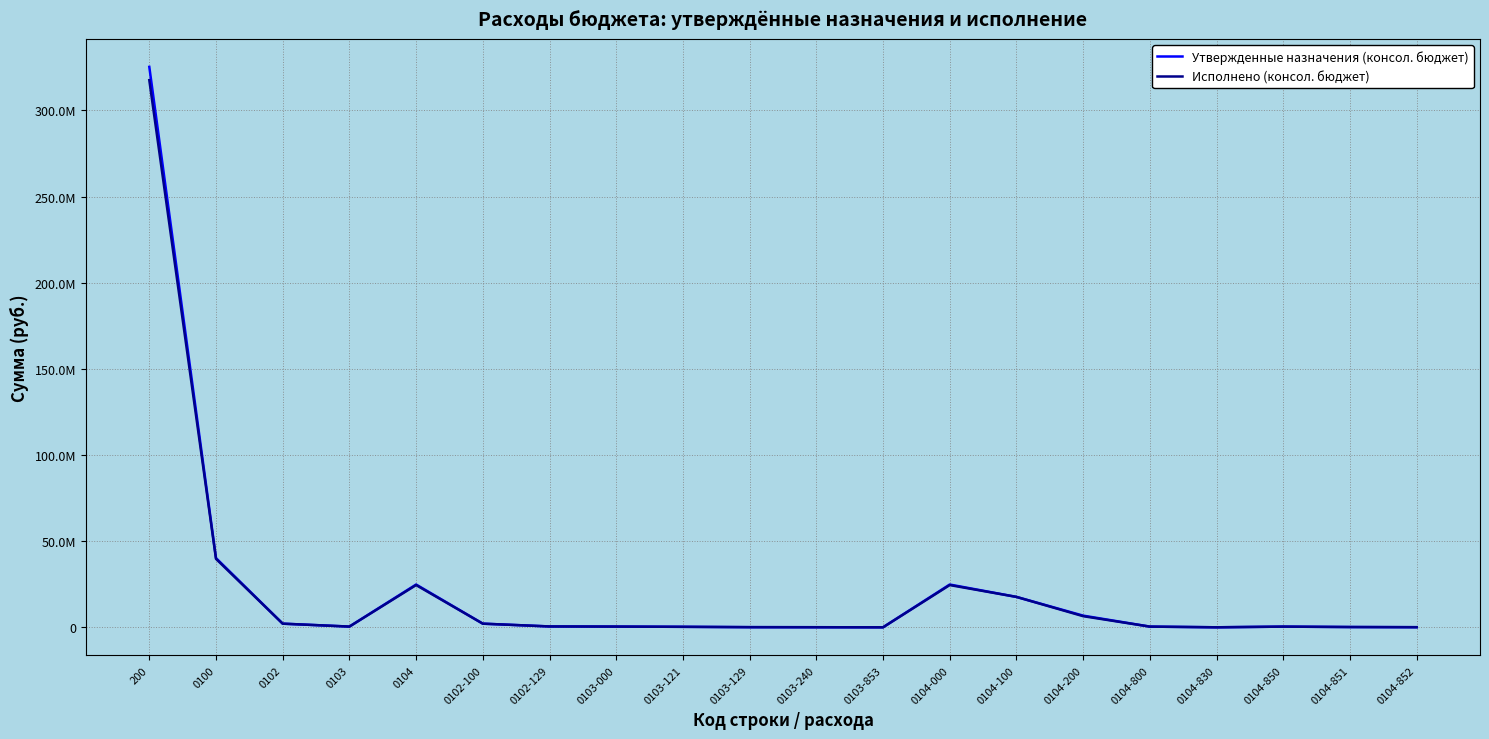

Does the chart display data point markers on the line(s)?

No